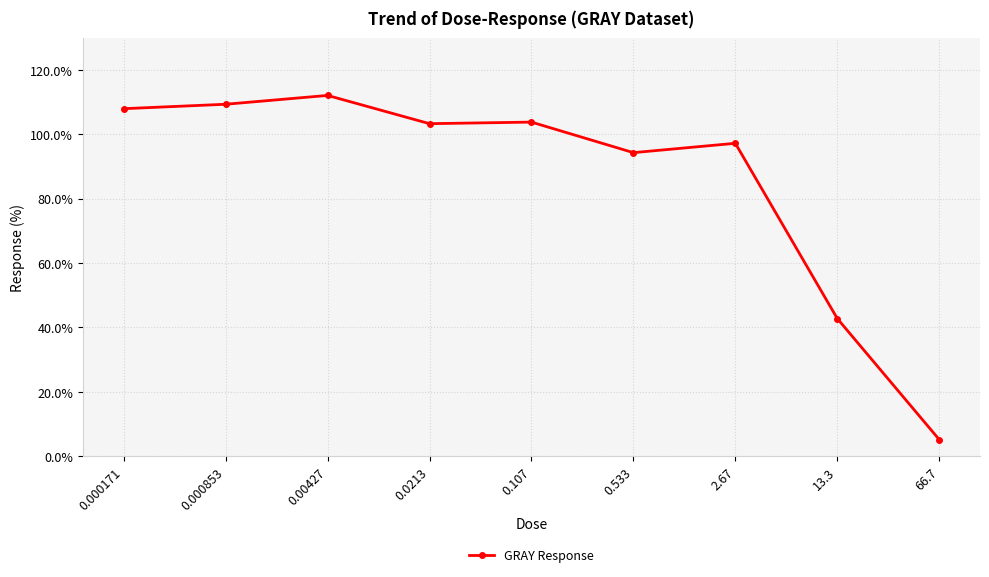

How many distinct data groups are displayed?

1